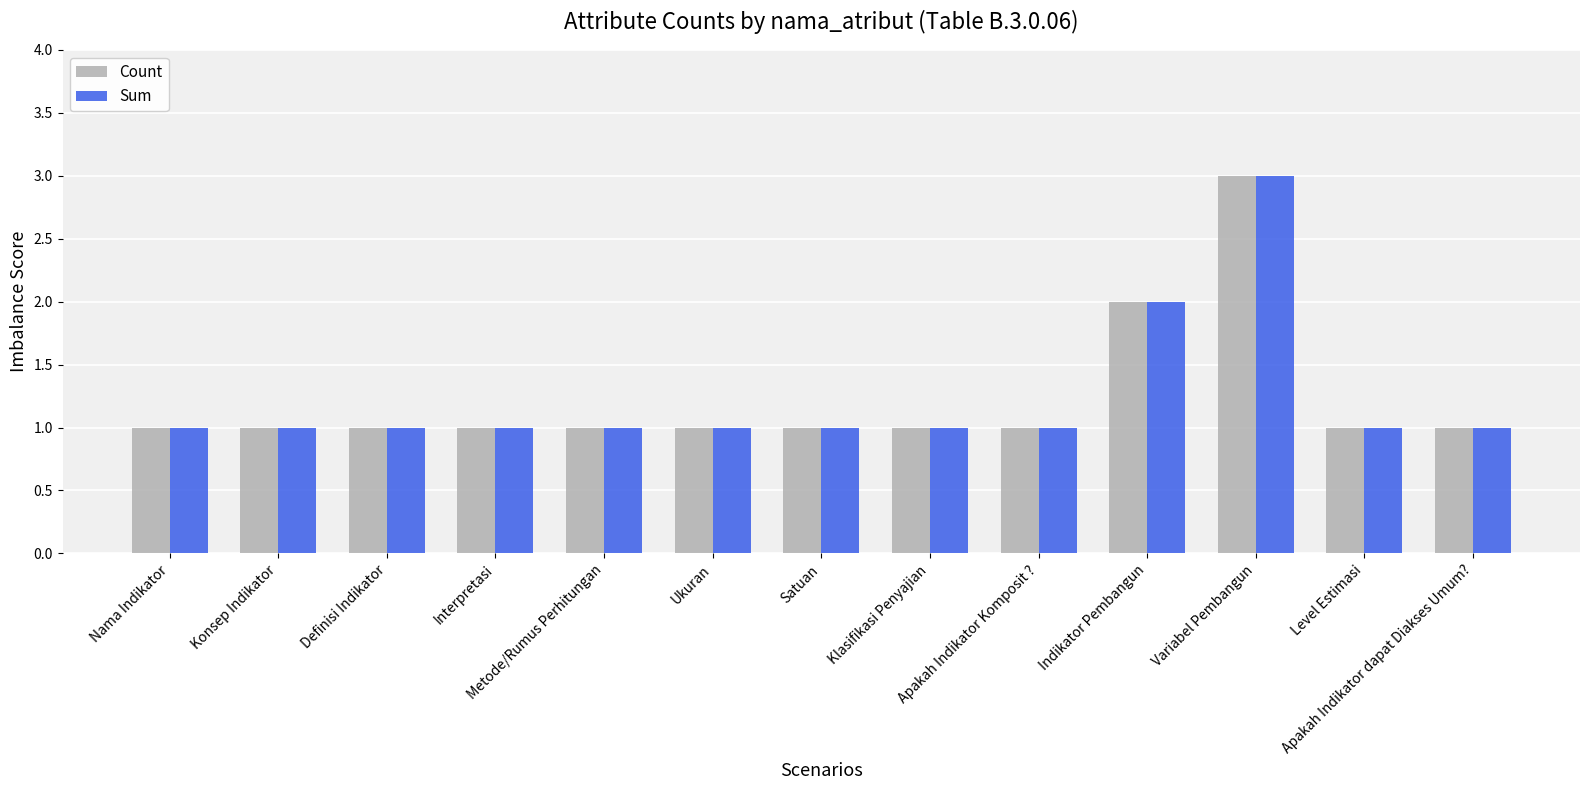

What is the maximum value shown in the chart?

3